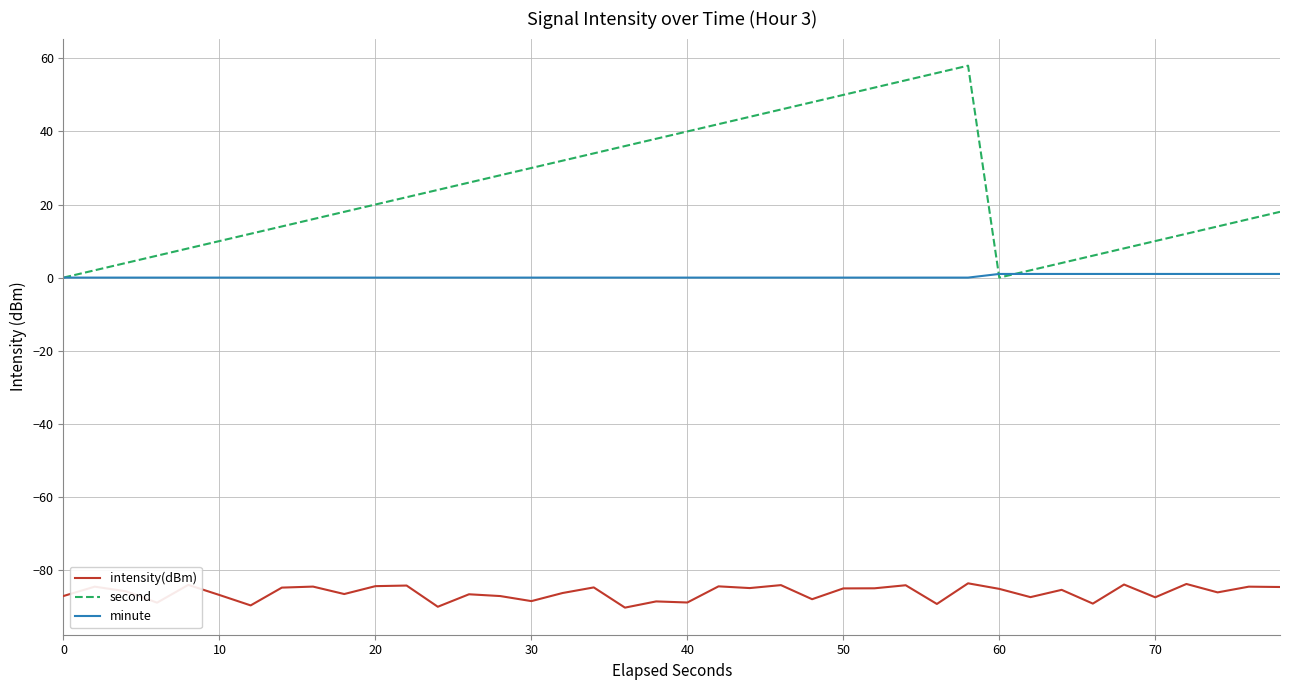

Which series ends up on top after the final intersection of minute and second?

second